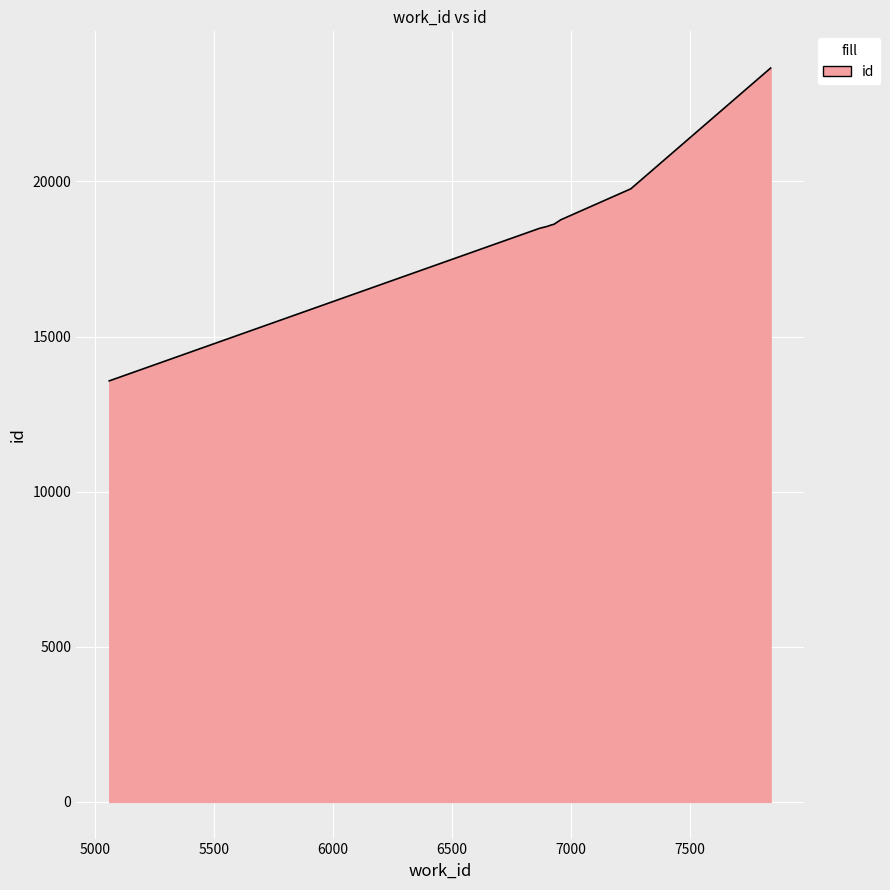

What is the difference between the maximum and minimum values?

10084